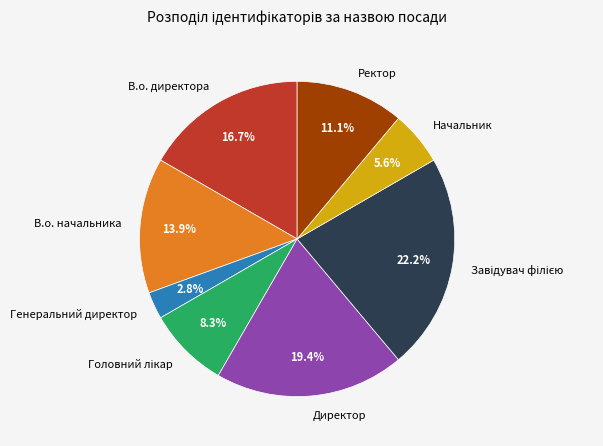

Is there any slice that represents more than half of the pie?

No